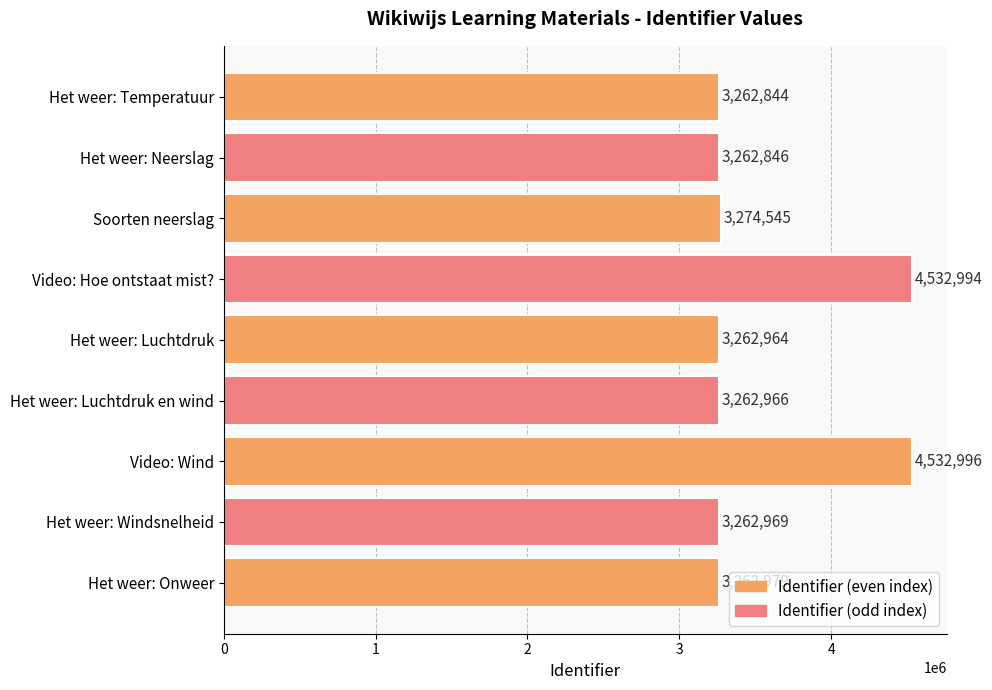

True or false: the data shows 3262966 at Het weer: Luchtdruk en wind.

True